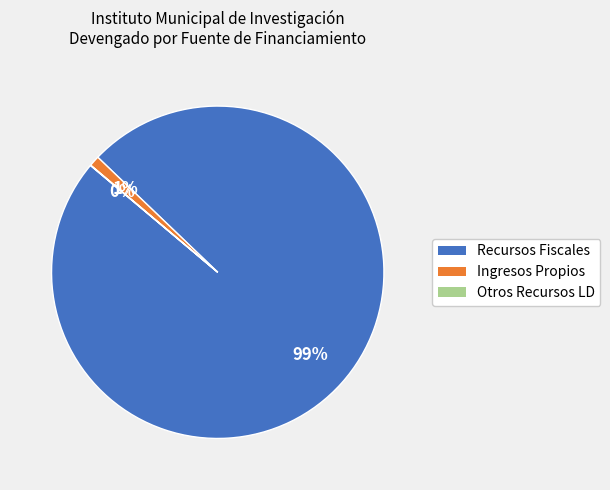

To the nearest percent, what is the average slice percentage?

33%